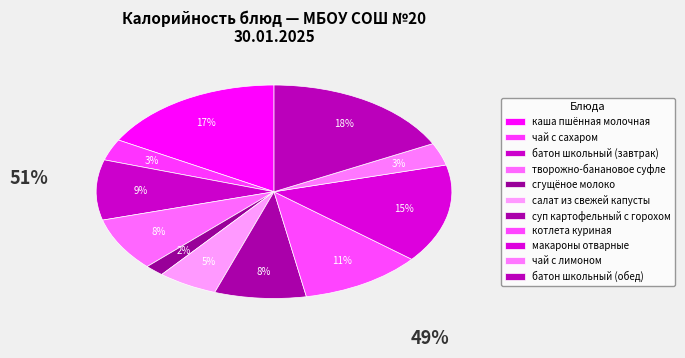

Is it true that котлета куриная is 19% of the pie?

False